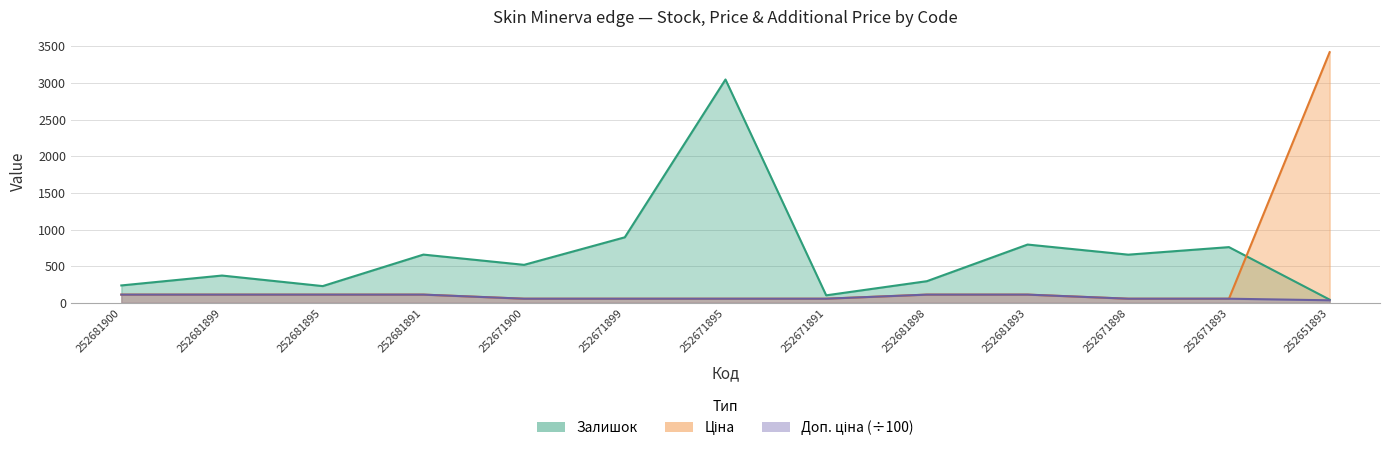

What is the value of the Залишок point at the 4th from the left?

658.0